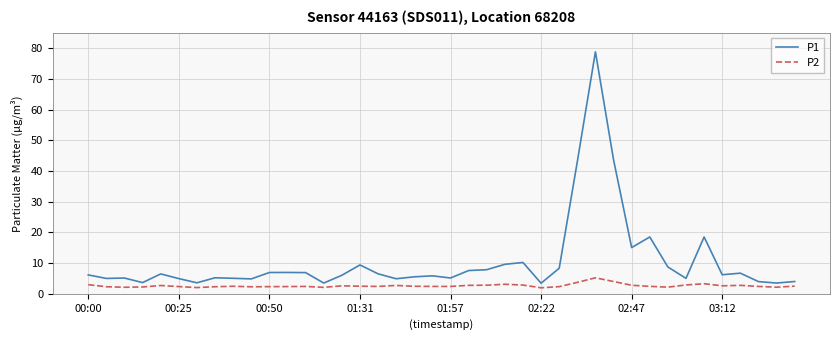

What is the lowest value of the P1 series?

3.5